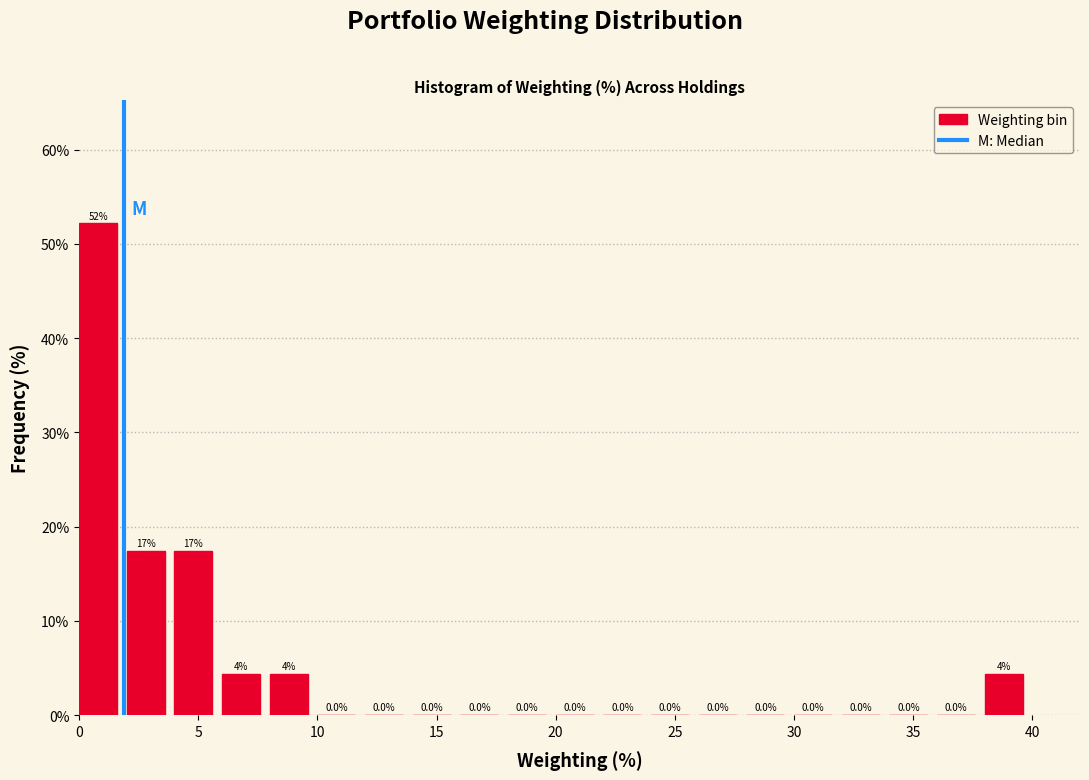

Which range on the x-axis has the tallest bar?

0 to 2